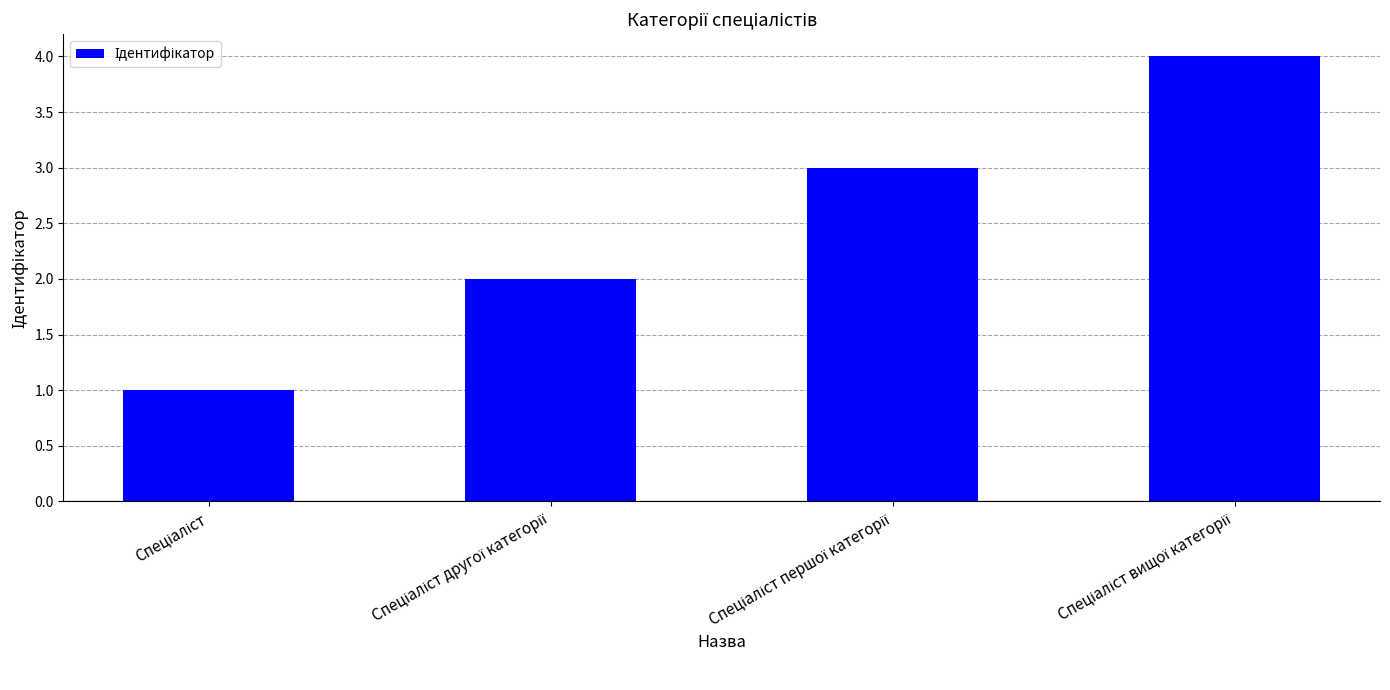

What is the greatest value displayed?

4